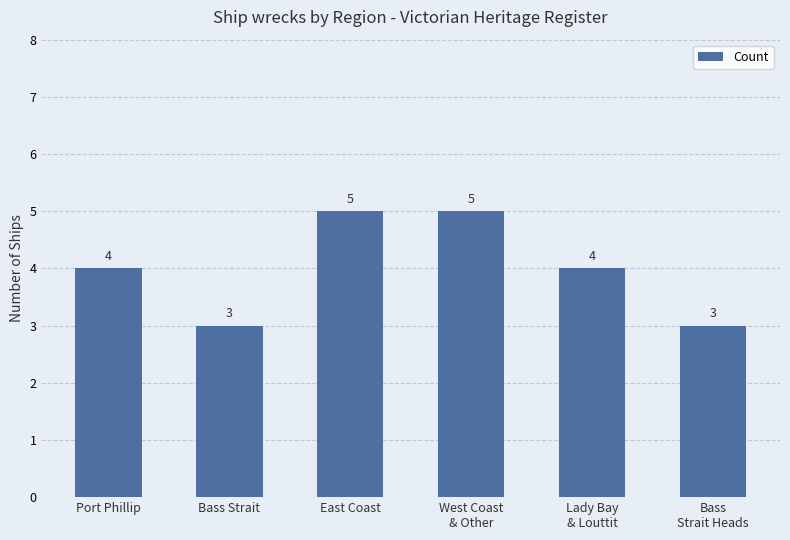

What is the label of the 4th bar from the right?

East Coast